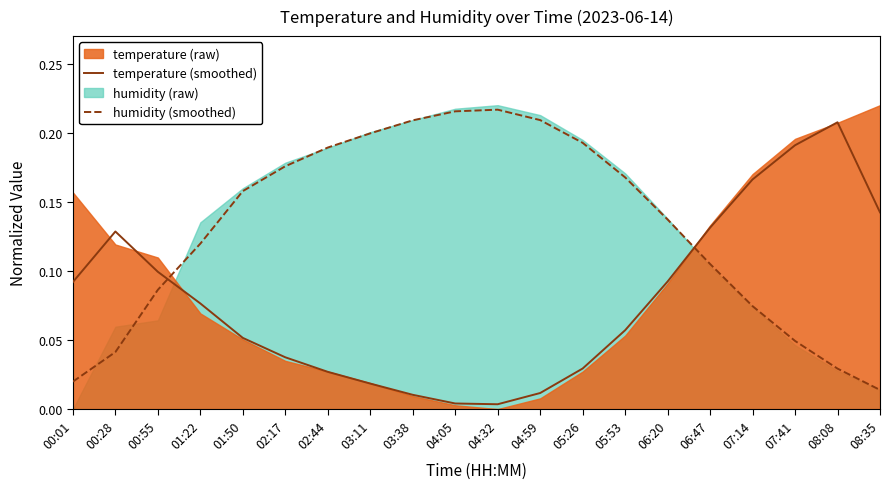

Which series changed the most between 05:53 and 06:47?

temperature (smoothed)